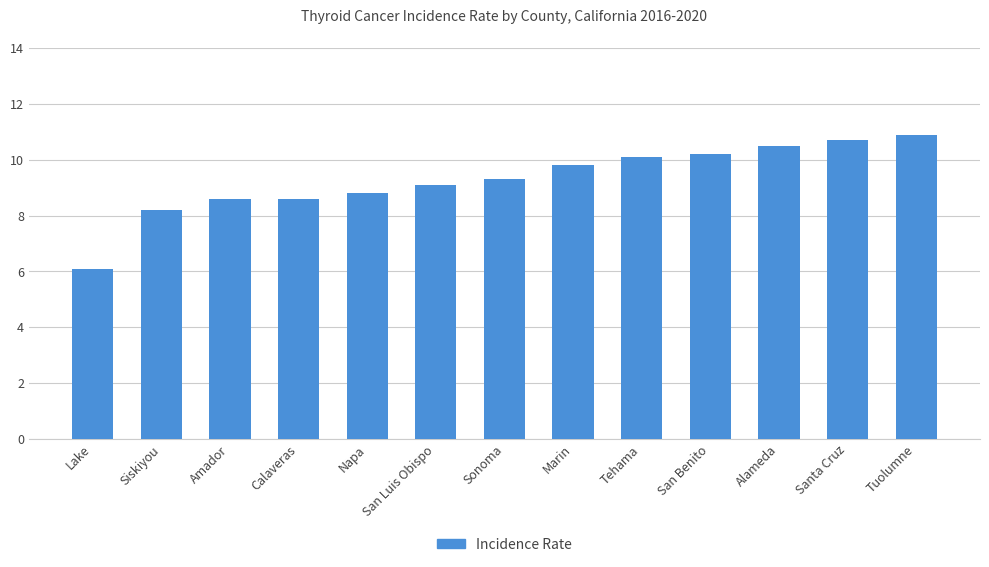

How many series are shown in this chart?

1